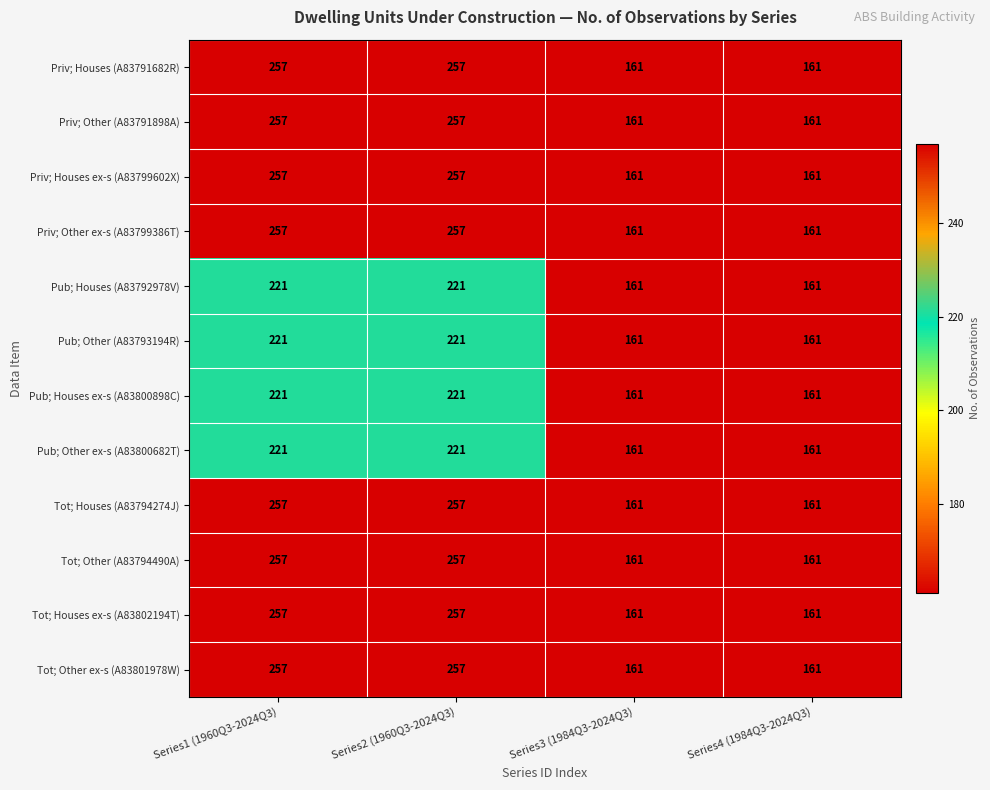

What is the average value of the Tot; Other (A83794490A) series?

209